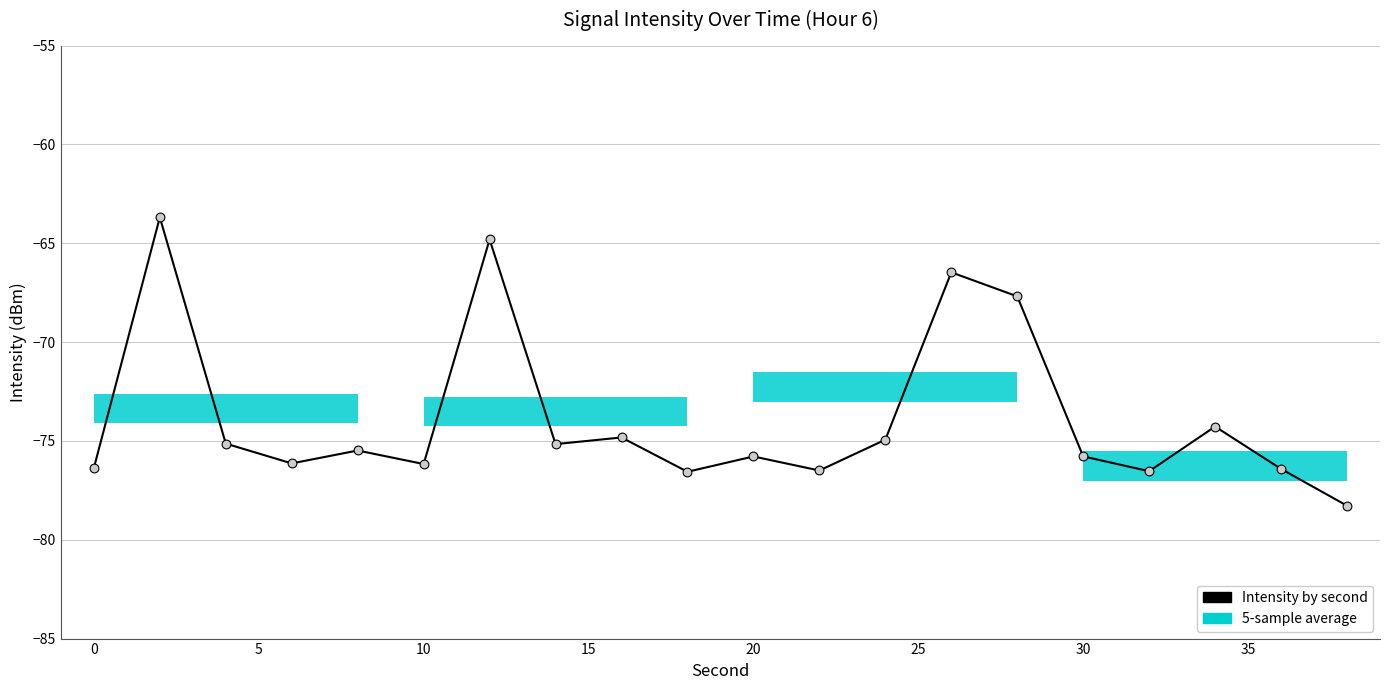

What is the difference between the maximum and minimum values?

14.6